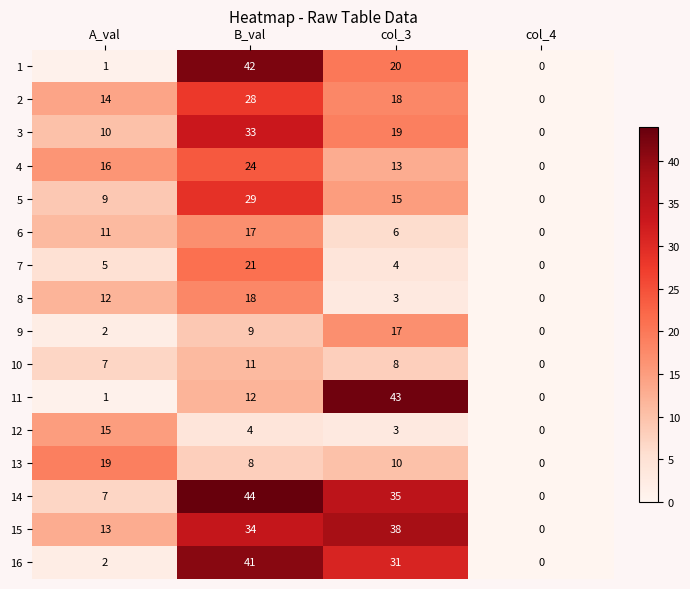

How many data points does each series have?

4